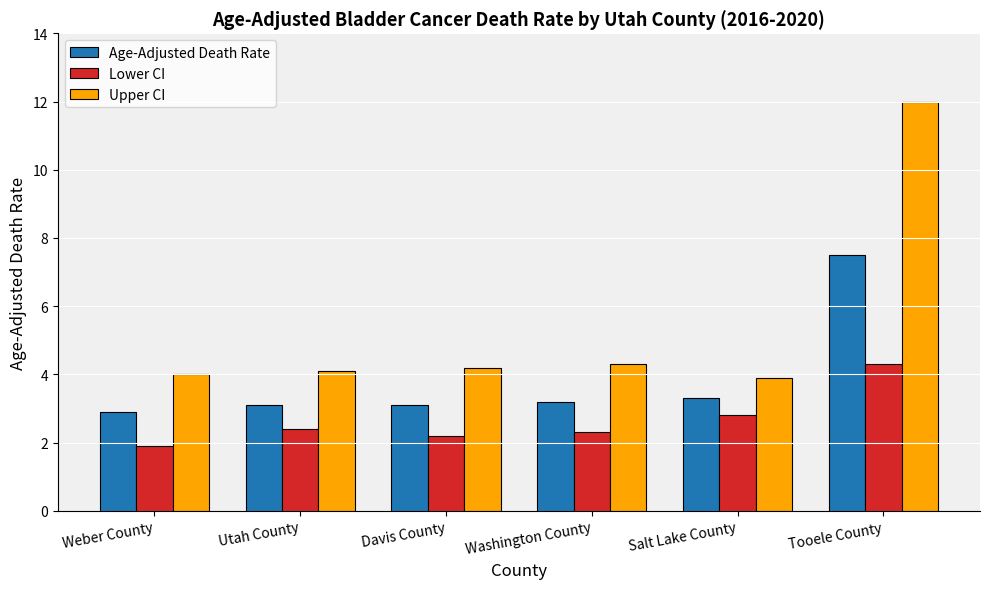

How many values in the Lower CI series are below 2?

1